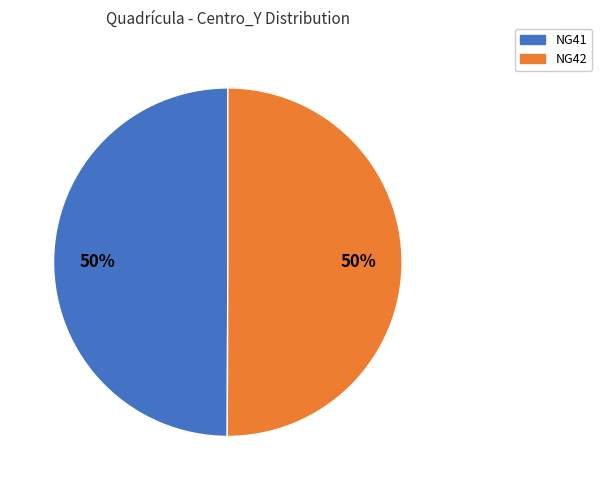

True or false: NG42 accounts for 59% of the total.

False